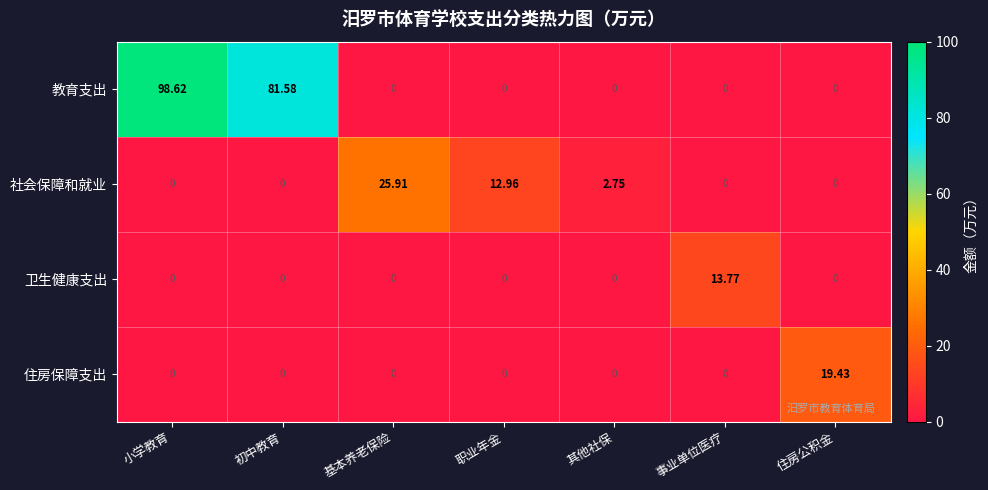

Between 初中教育 and 住房公积金, which series saw the biggest shift?

教育支出